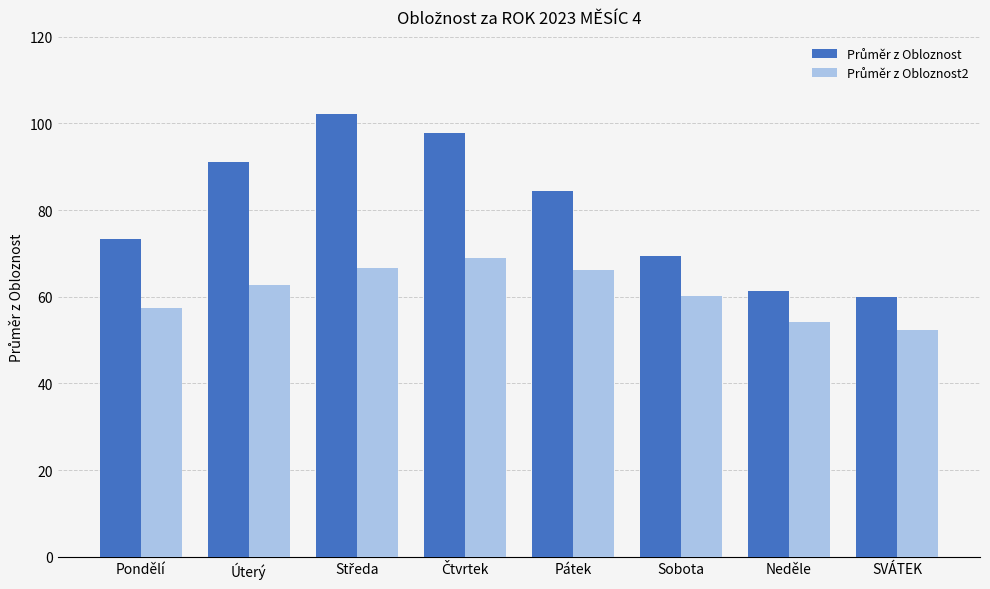

What is the total value across all series at Úterý?

153.9